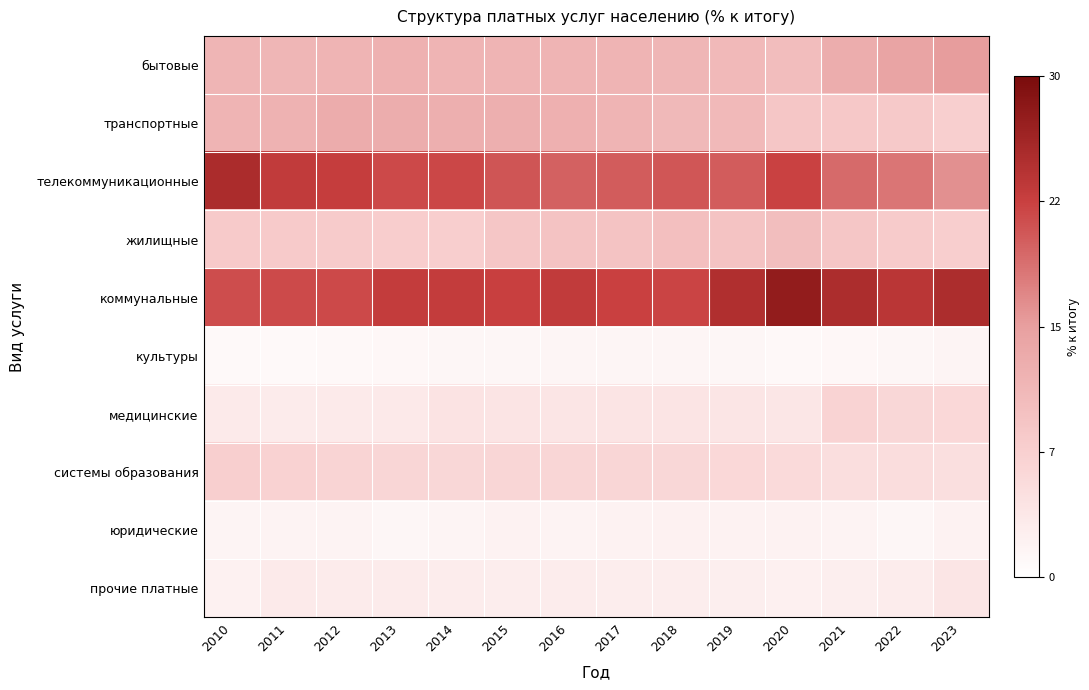

Which series has the largest range (max minus min)?

телекоммуникационные